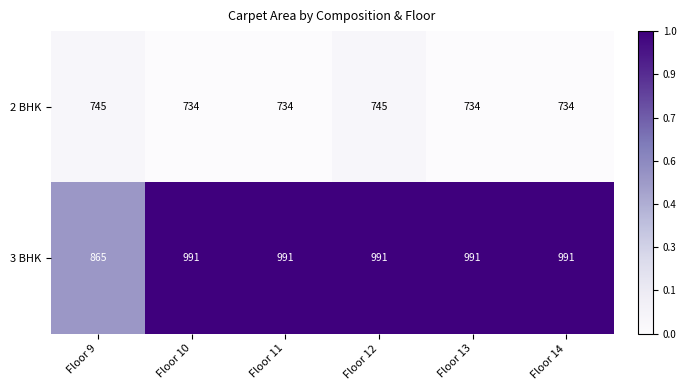

True or false: 3 BHK has a value of 991 at Floor 11.

True